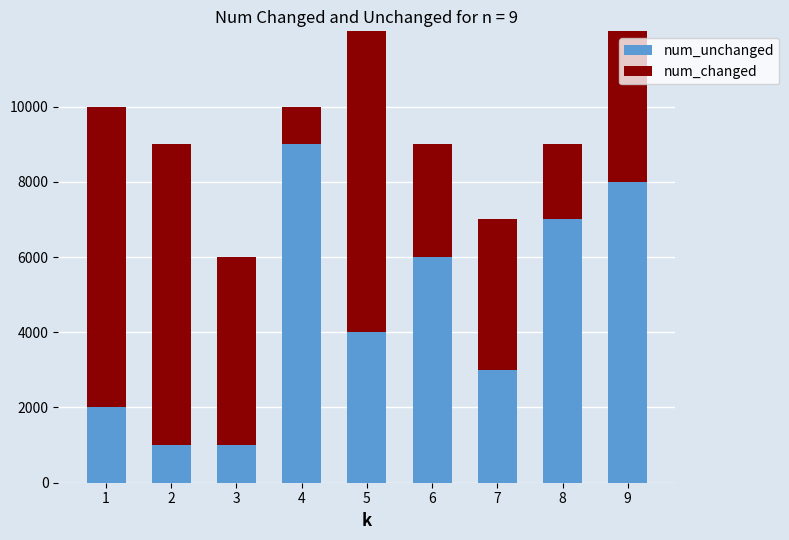

Is it true that num_changed equals 3728 at 9?

False